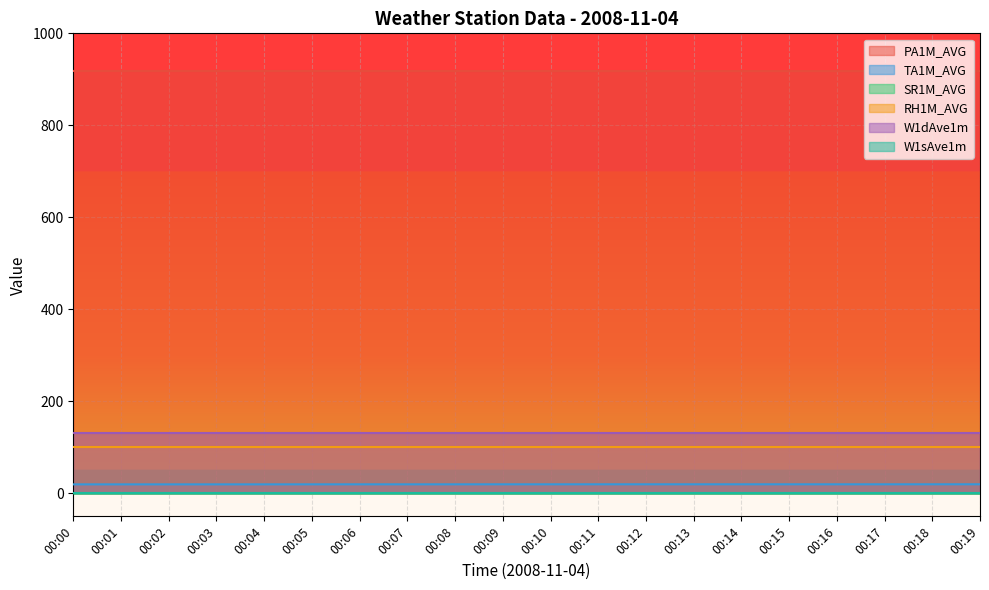

Count the TA1M_AVG values in the range 19 to 20.

20